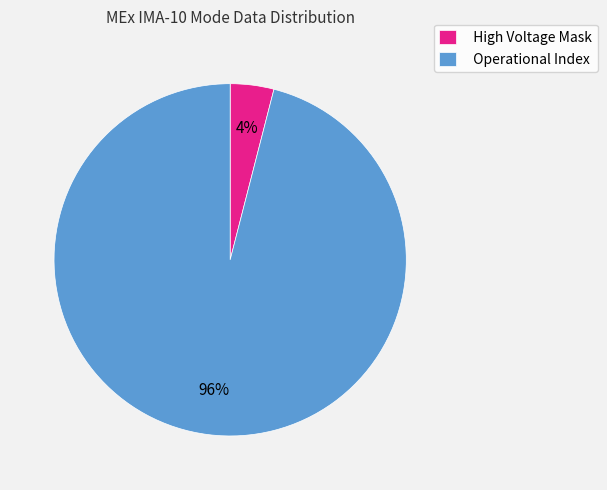

Approximately how many times larger is the value at Operational Index compared to High Voltage Mask?

24.0